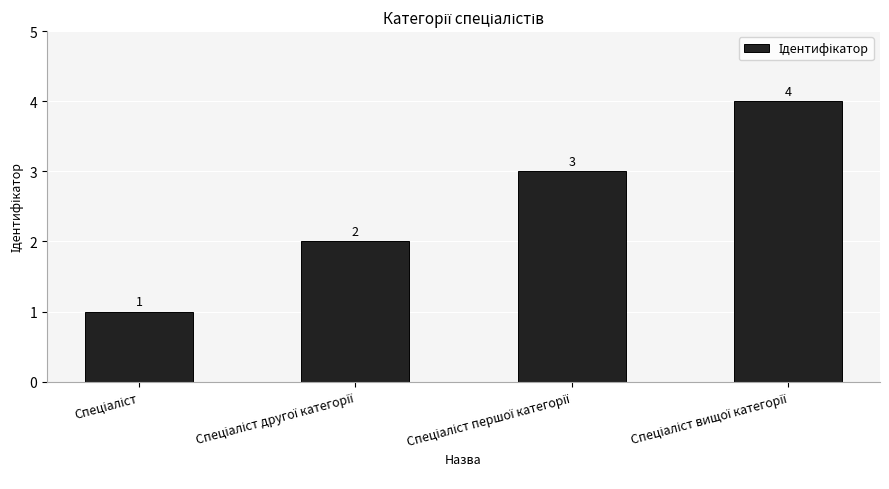

How many values are between 2 and 4?

3